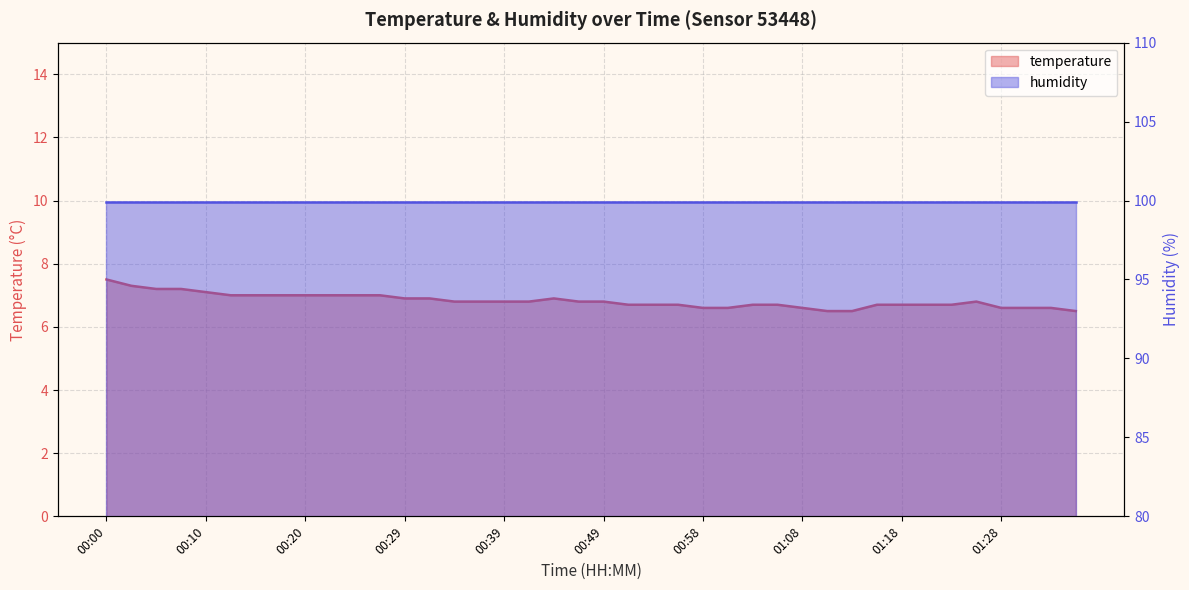

What is the sum of all values?

273.0